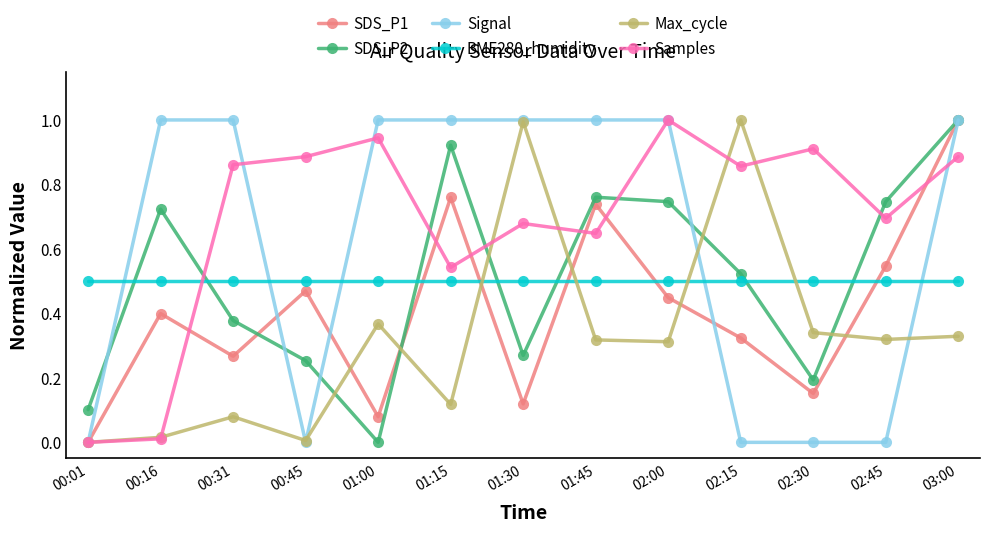

Which series changed the most between 00:01 and 00:31?

Signal